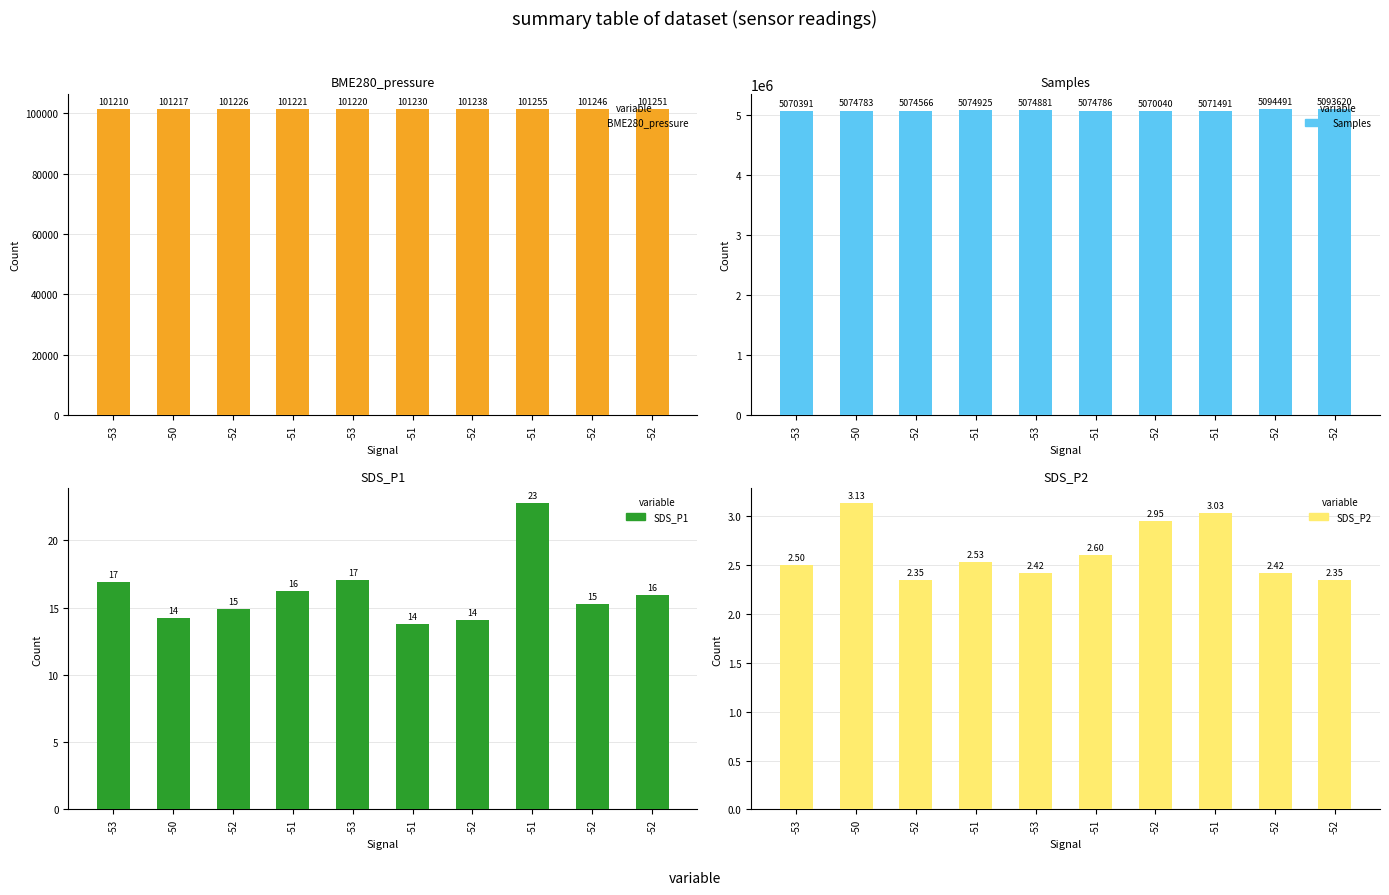

Reading left to right, list all the values displayed in this chart.

BME280_pressure: 101210.2	101217.0	101225.9	101220.7	101219.8	101230.2	101238.2	101255.0	101246.3	101250.7
Samples: 5070391.0	5074783.0	5074566.0	5074925.0	5074881.0	5074786.0	5070040.0	5071491.0	5094491.0	5093620.0
SDS_P1: 16.9	14.2	14.9	16.2	17.1	13.8	14.1	22.7	15.2	15.9
SDS_P2: 2.5	3.1	2.4	2.5	2.4	2.6	3.0	3.0	2.4	2.4